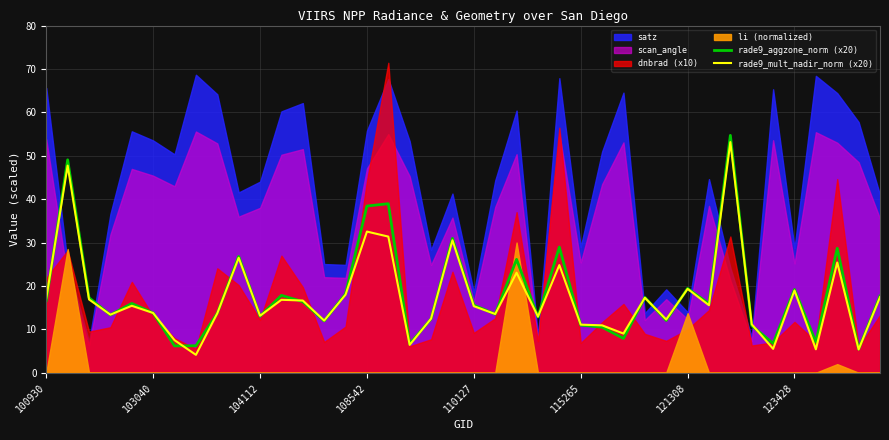

How many lines are shown in the chart?

2